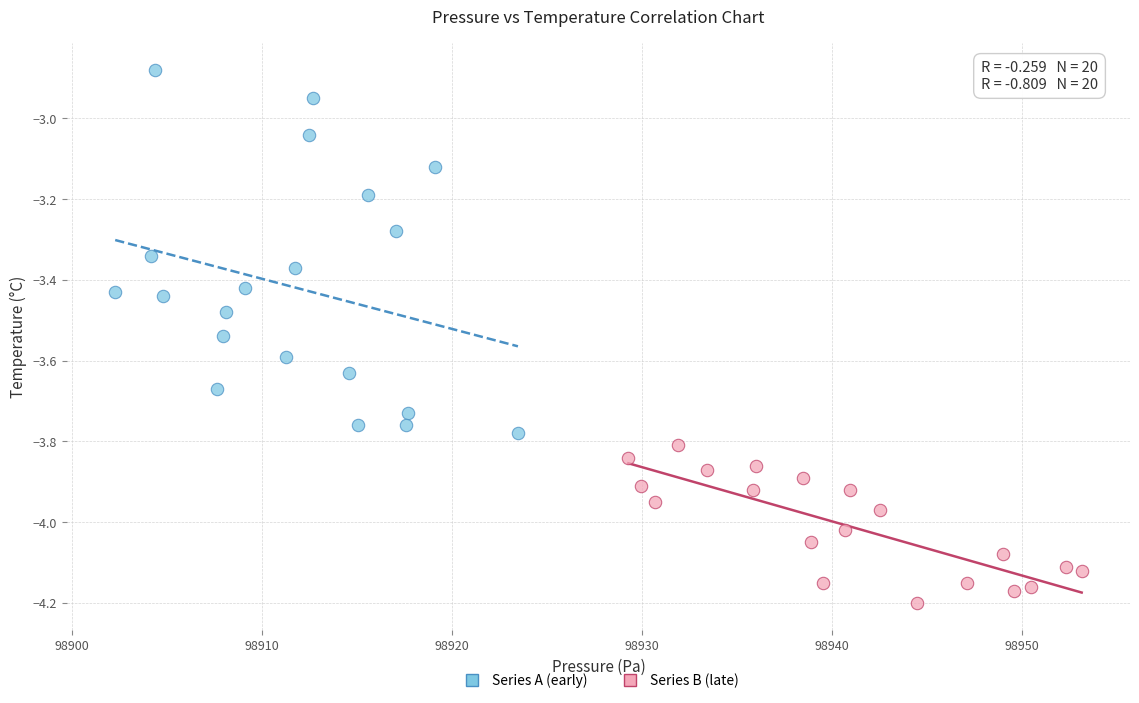

What are all the series names shown in the legend?

Series A (early), Series B (late)